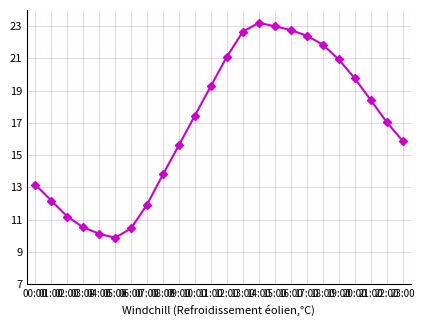

At which label is the value closest to 16?

23:00